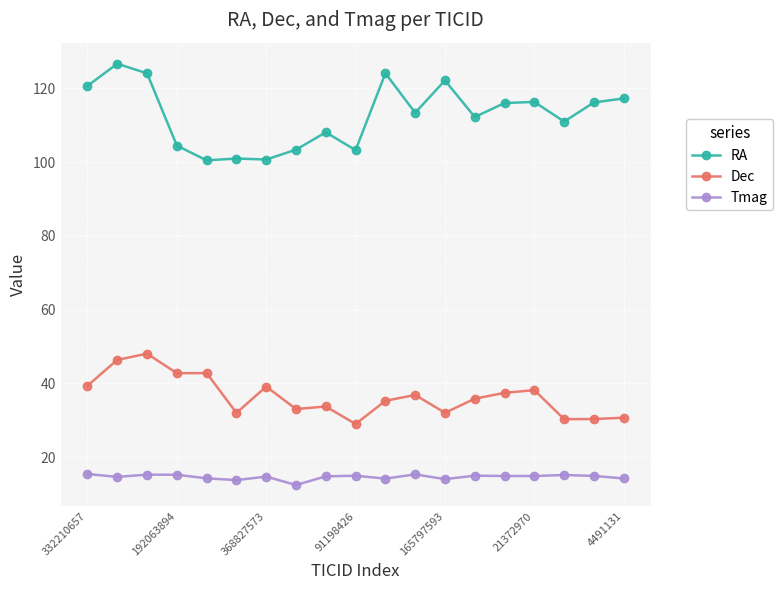

What is the difference between the second highest and second lowest values in the Dec series?

16.1